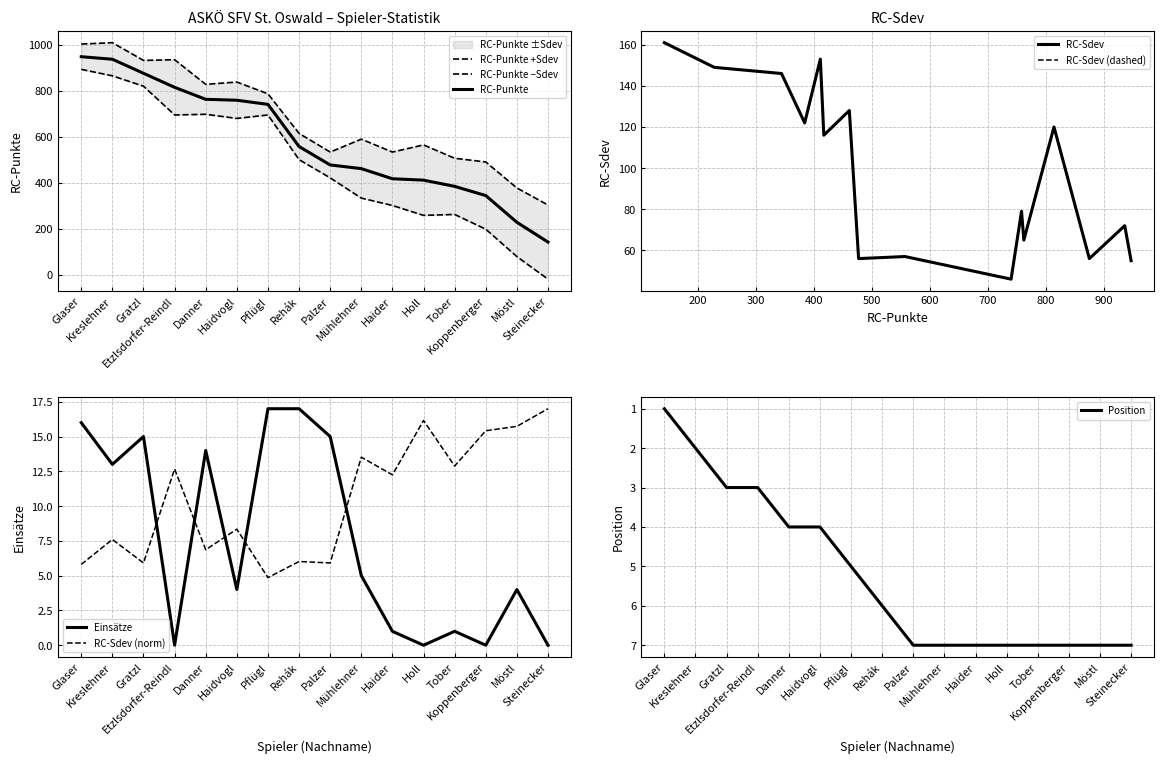

At which category is the sum across all series the highest?

Glaser